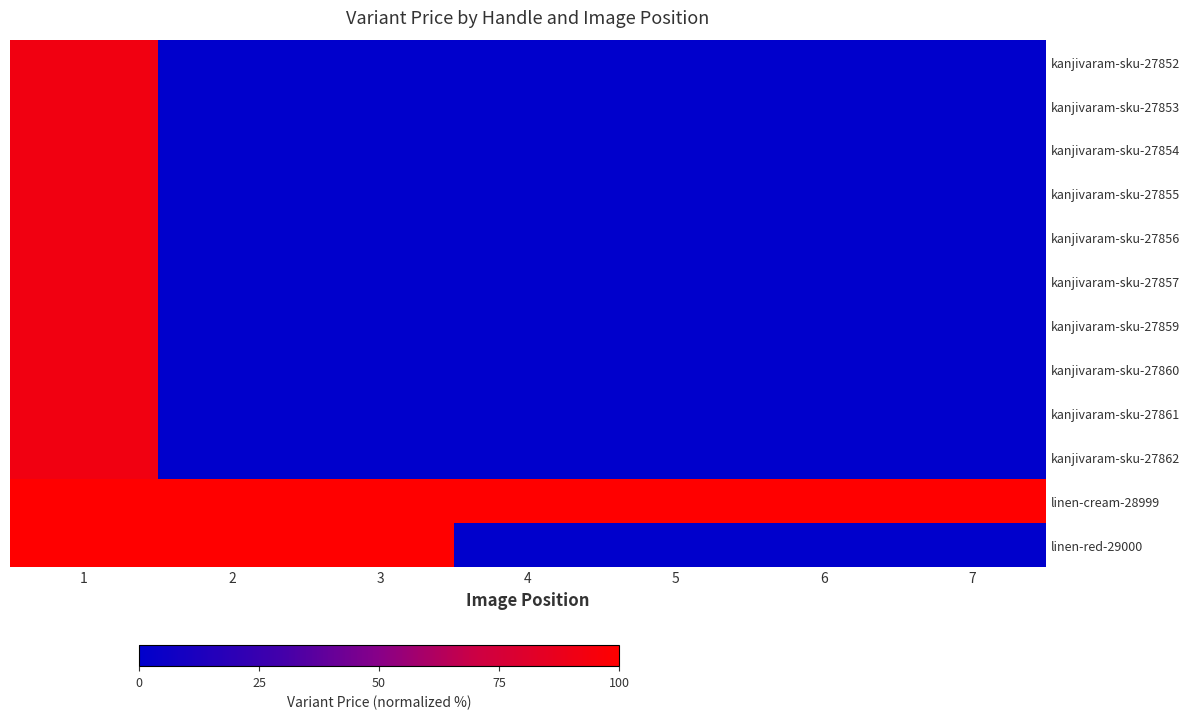

What is the total value across all series at 6?

100.0